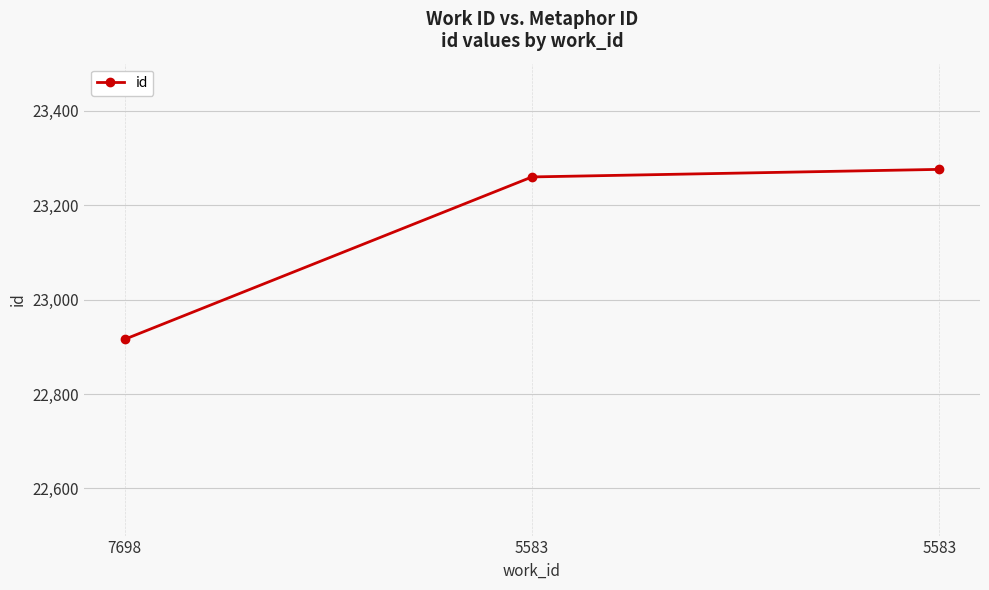

Read the value at 5583.

23260